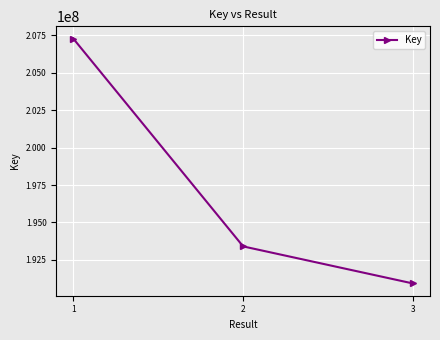

Approximately how many times larger is the value at 1 compared to 2?

1.1